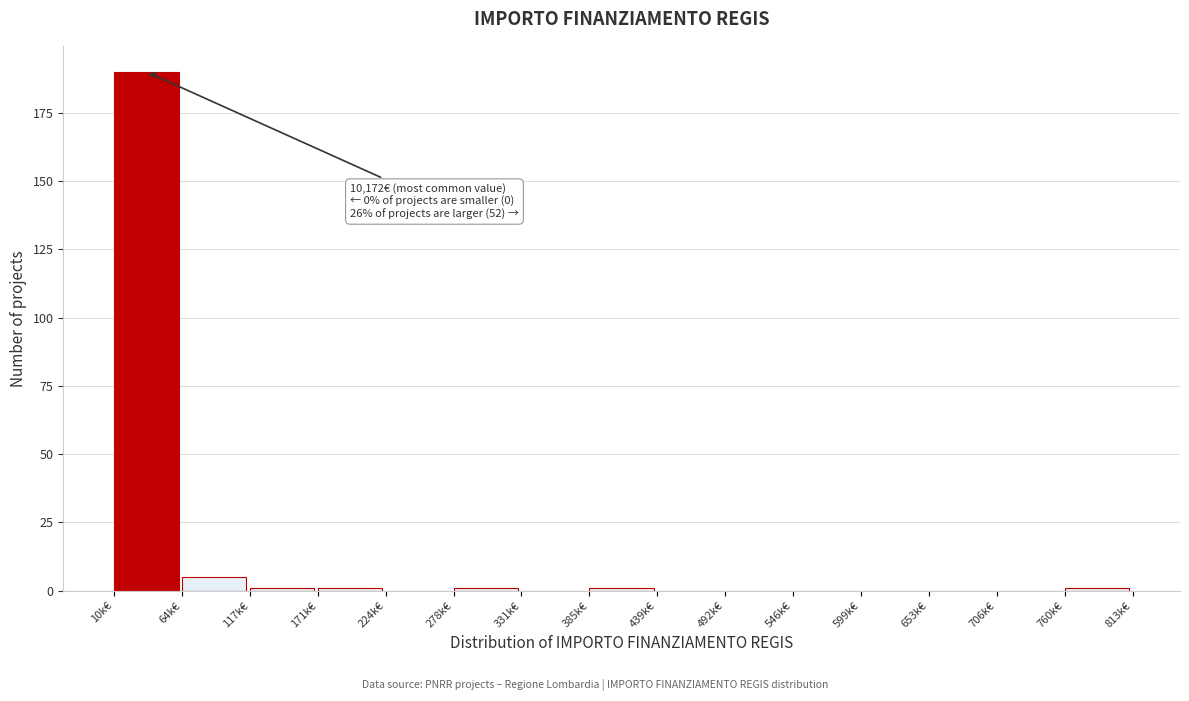

Reading left to right, list all the values displayed in this chart.

10k€=190	64k€=5	117k€=1	171k€=1	224k€=0	278k€=1	331k€=0	385k€=1	439k€=0	492k€=0	546k€=0	599k€=0	653k€=0	706k€=0	760k€=1